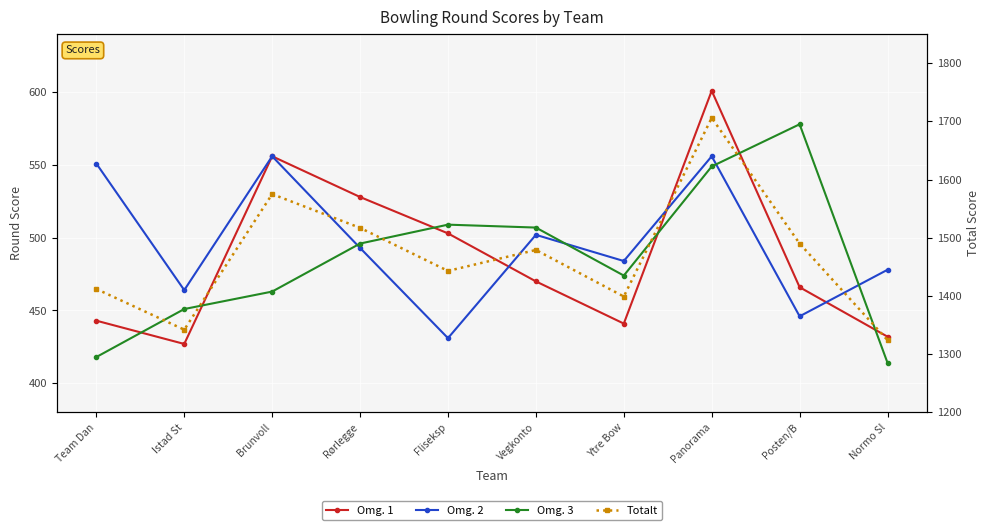

How many data points does each series have?

10